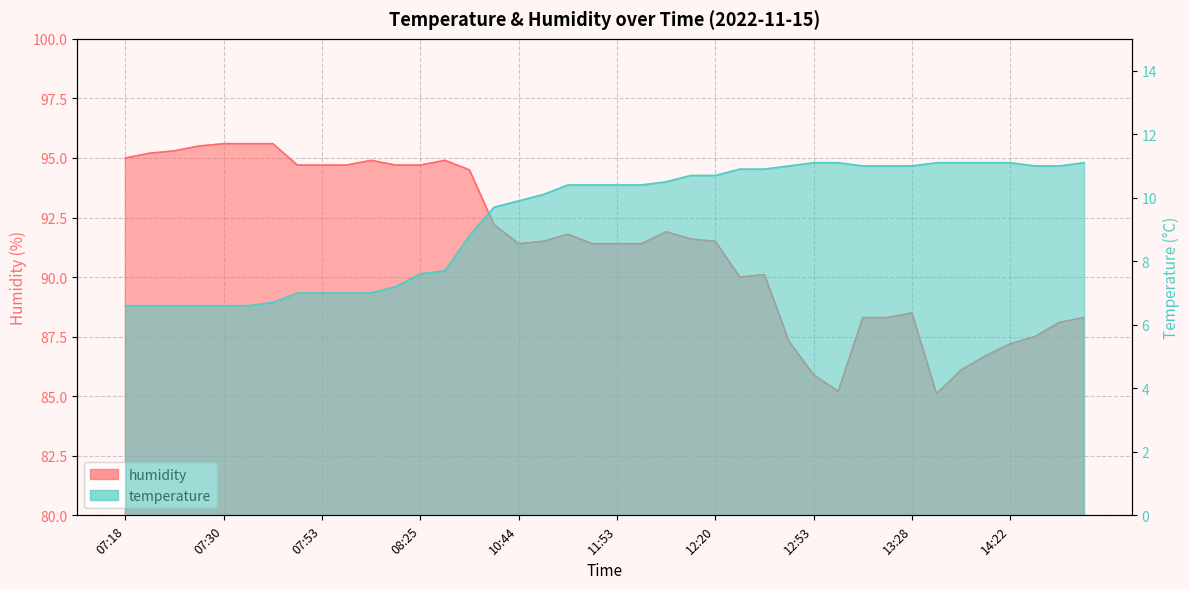

How many lines are shown in the chart?

2